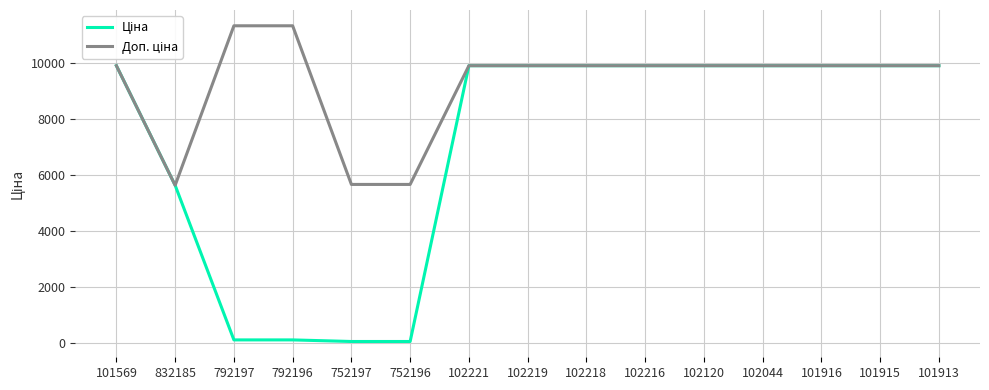

What is the maximum value shown in the chart?

11334.0